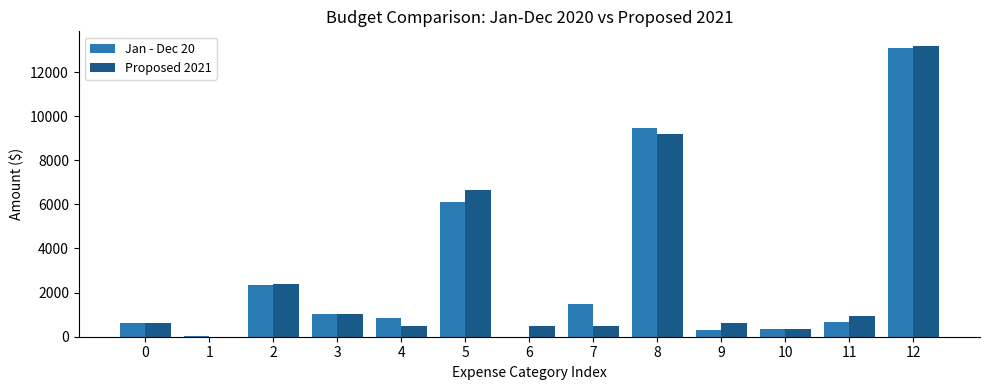

What are all the series names shown in the legend?

Jan - Dec 20, Proposed 2021